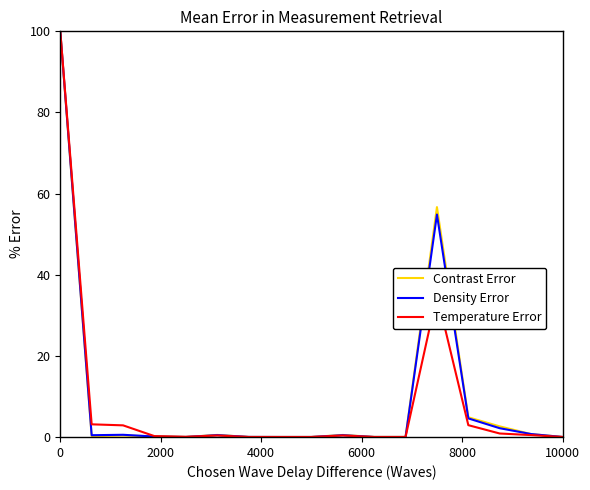

What is the maximum value shown in the chart?

100.0